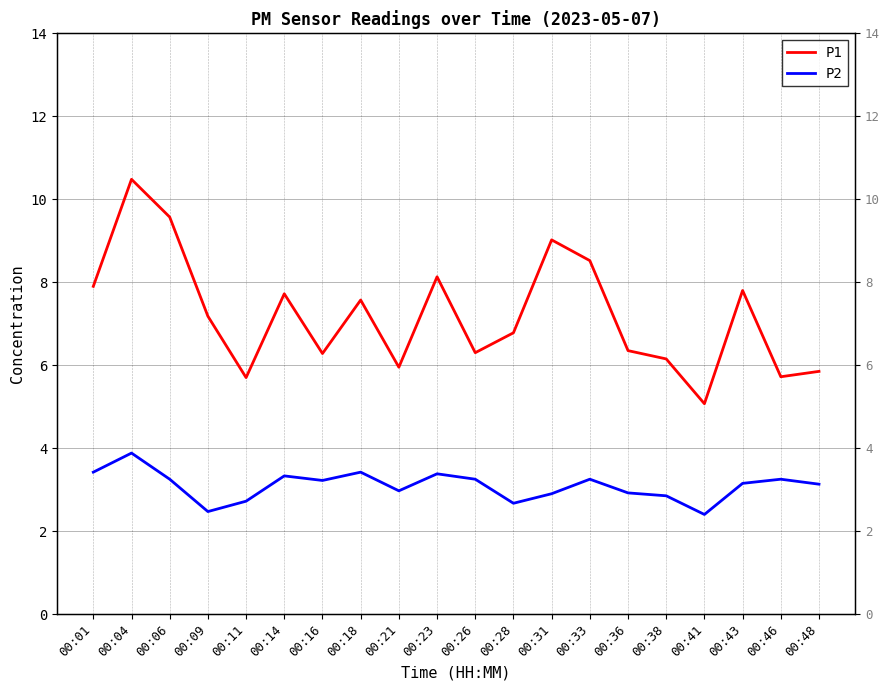

The P1 series shows 10.5 at 00:04. True or false?

True